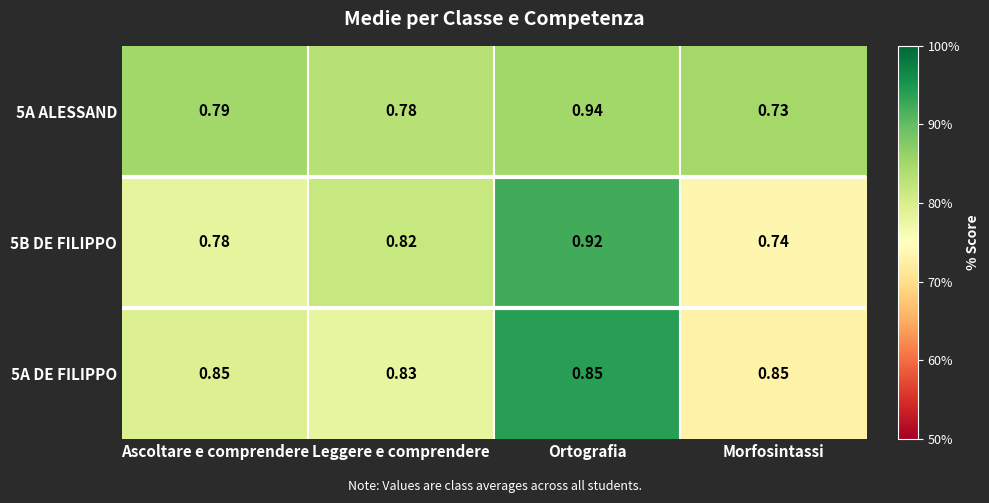

Is the value of 5B DE FILIPPO at Ortografia greater than the value of 5A DE FILIPPO at Leggere e comprendere?

Yes